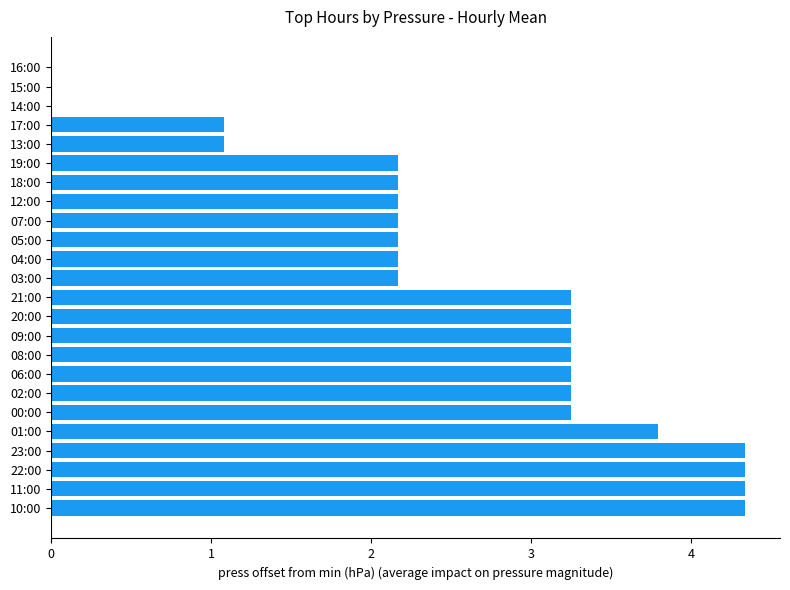

Approximately how many times larger is the value at 19:00 compared to 12:00?

1.0